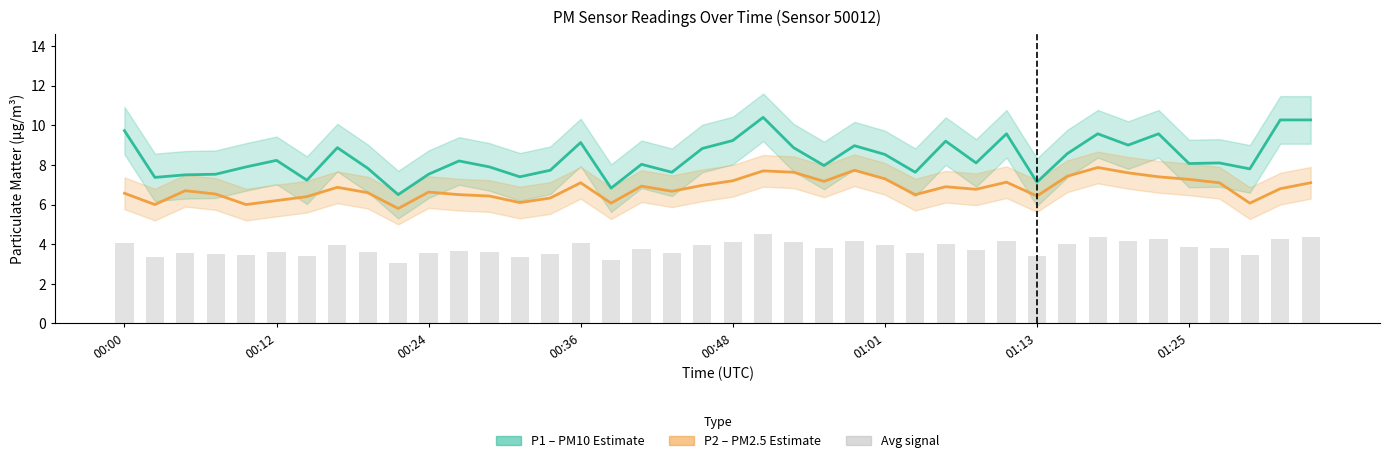

Rank the series at 39 from highest to lowest value.

P1 mean, P2 mean, Avg signal (bar)